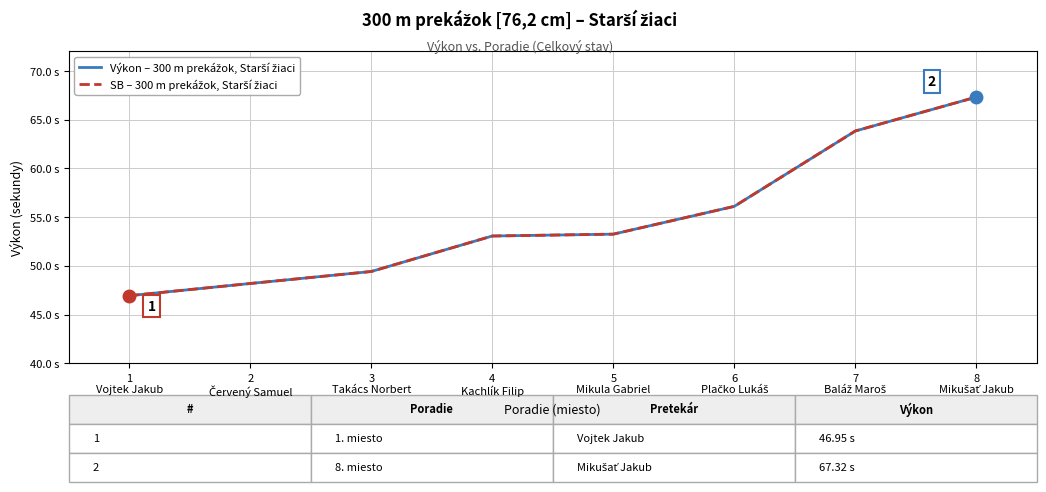

Between 7
Baláž Maroš and 8
Mikušať Jakub, which series saw the biggest shift?

Výkon – 300 m prekážok, Starší žiaci